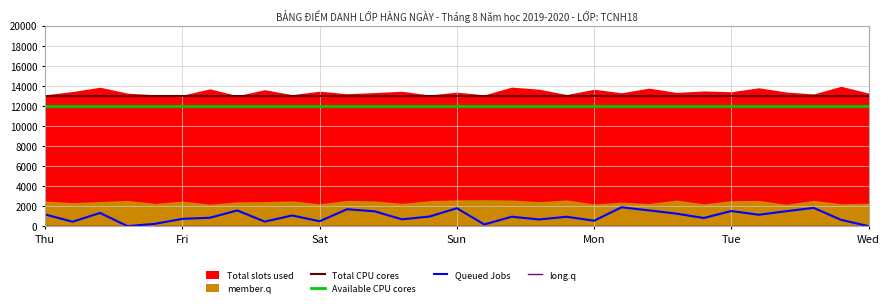

What is the average value of the Available CPU cores series?

12000